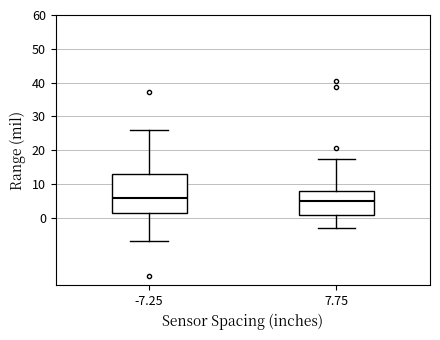

Where does the lower whisker of the box at x = 7.75 end on the y-axis? The values are not printed on the chart, so give them approximately, as read against the axis.

-3